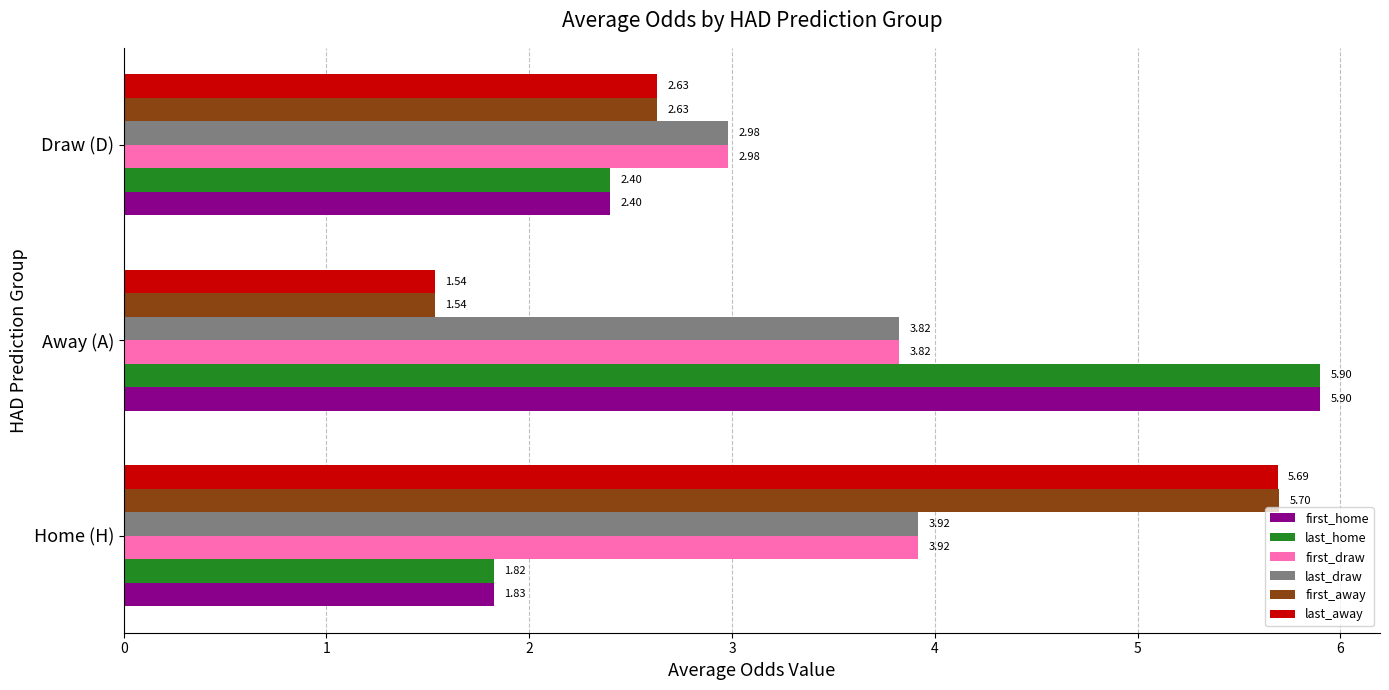

Rank the categories by last_draw value from highest to lowest.

Home (H), Away (A), Draw (D)